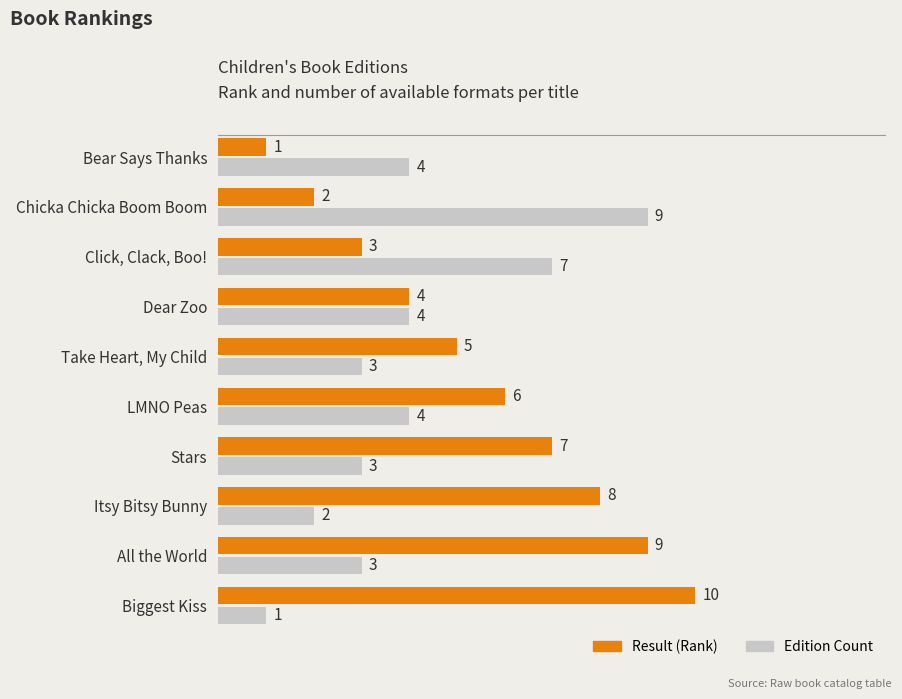

How many data points in Result (Rank) are above 6?

4